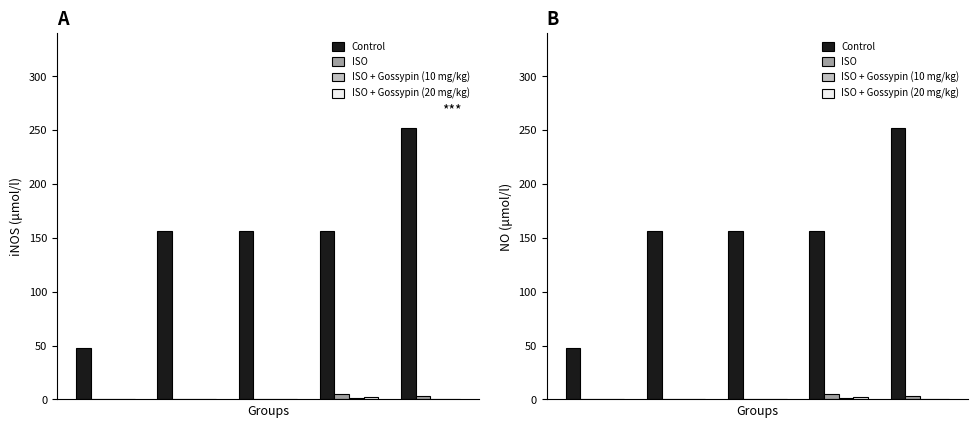

How many bars are there in each group?

4